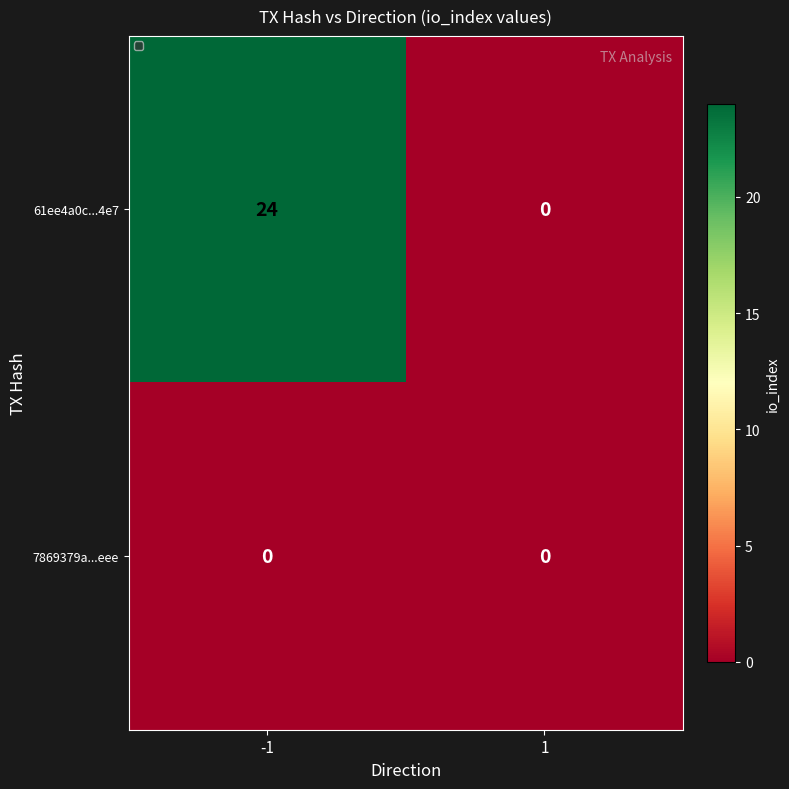

Rank the series by their maximum value, from lowest to highest.

7869379a...eee, 61ee4a0c...4e7